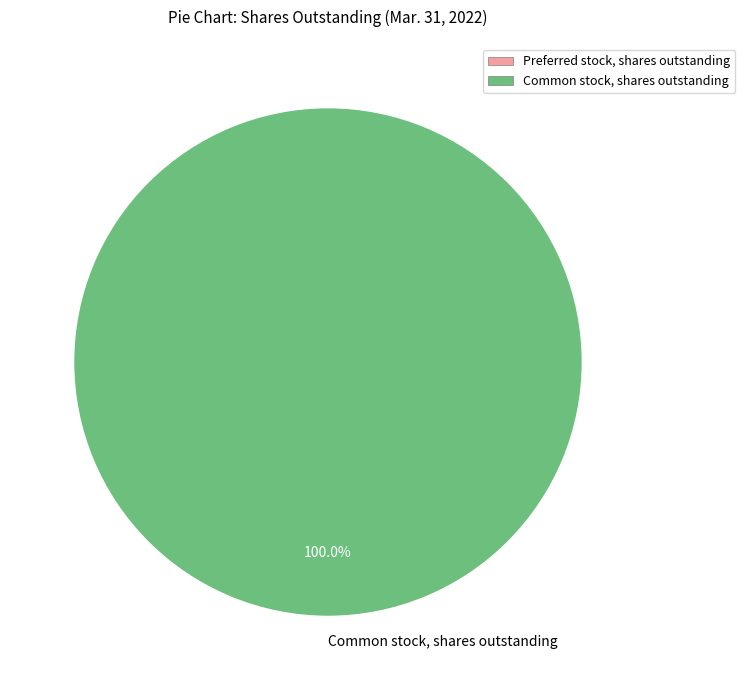

Rank the categories by value from lowest to highest.

Common stock, shares outstanding